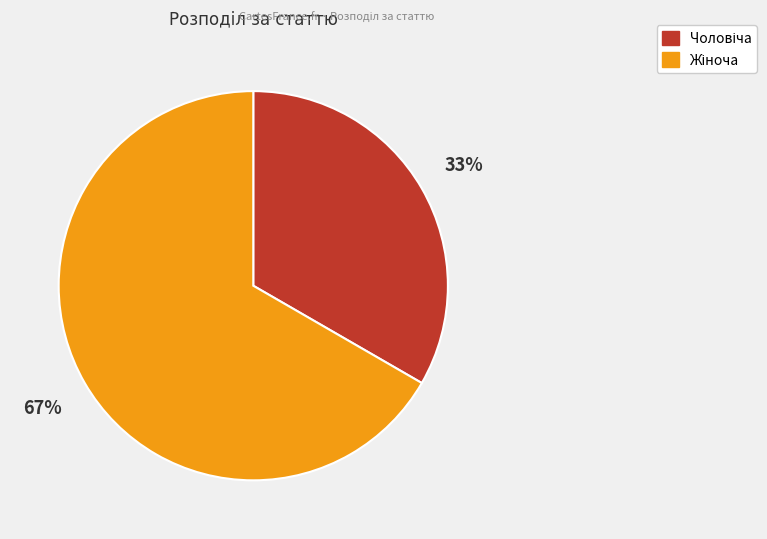

Is there any slice that represents more than half of the pie?

Yes